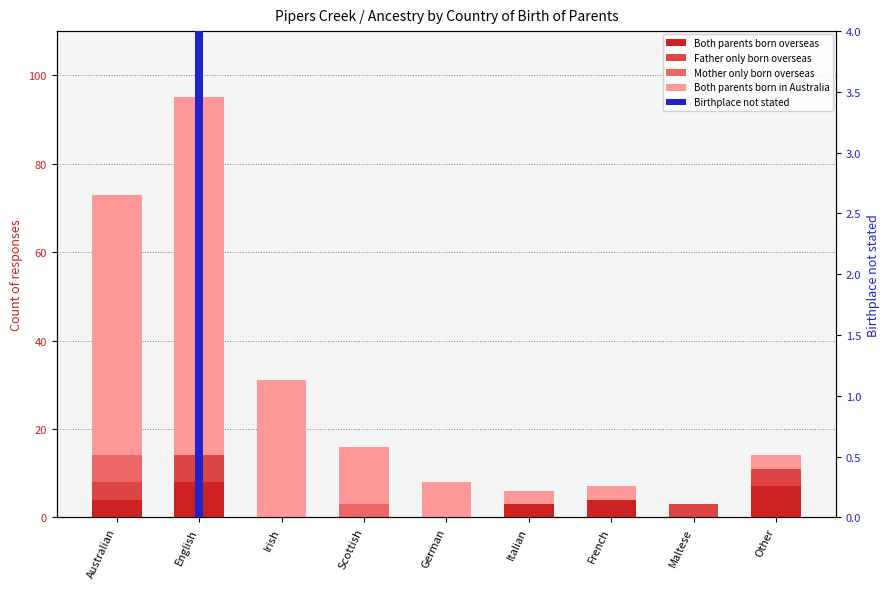

List the labels in order of Both parents born in Australia value, largest first.

English, Australian, Irish, Scottish, German, Italian, French, Other, Maltese